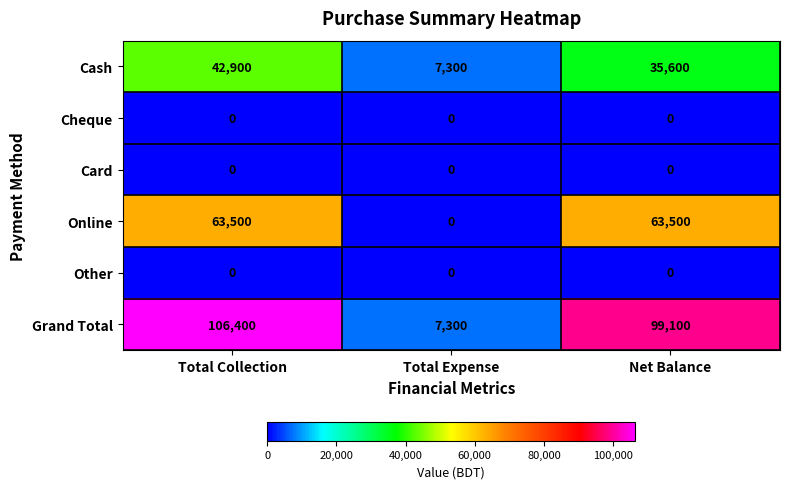

The Cheque series shows 0 at Total Collection. True or false?

True